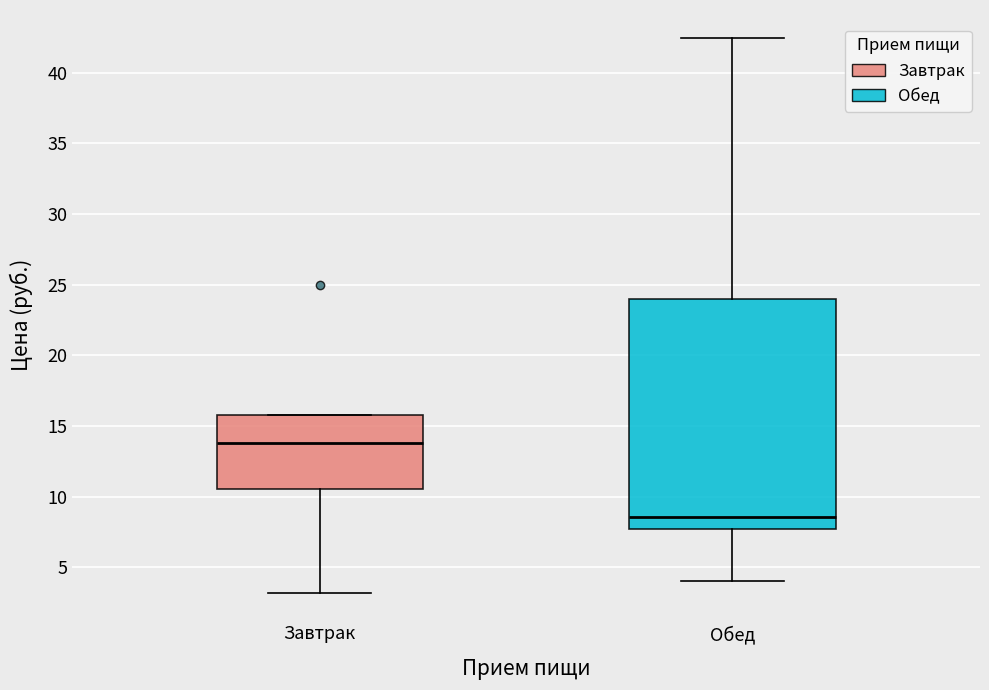

Reading left to right, transcribe this box plot: for each box, give where its median line is, the range the box spans, and where its two whiskers end, as read against the y-axis. The values are not printed on the chart, so give them approximately, as read against the axis.

Завтрак: median 14.0, box 10.5 to 16.0, whiskers 3.0 to 16.0
Обед: median 8.5, box 7.5 to 24.0, whiskers 4.0 to 42.5